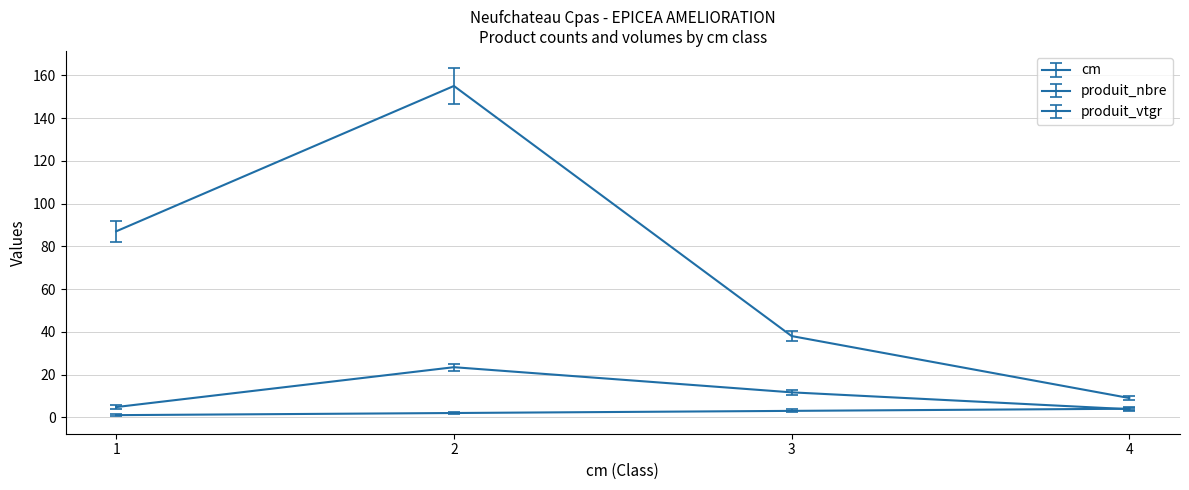

Which label corresponds to the largest value in the chart?

2